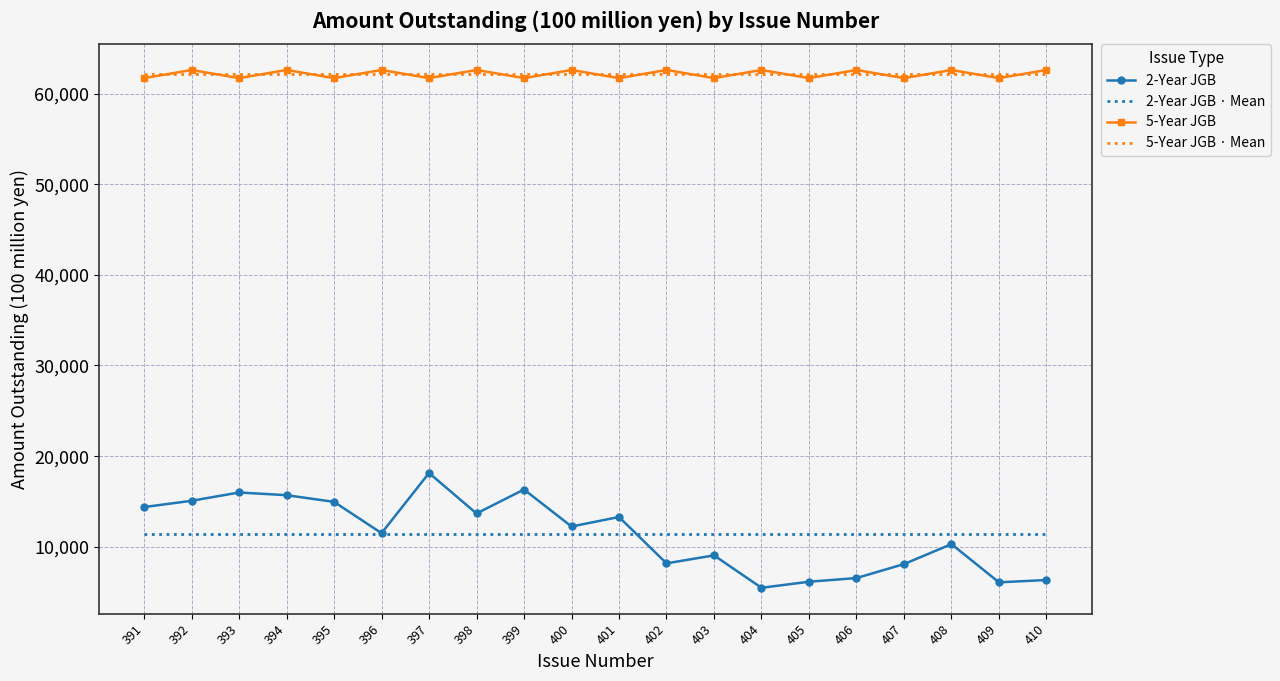

The value of 5-Year JGB · Mean at 404 is 87842.9. True or false?

False